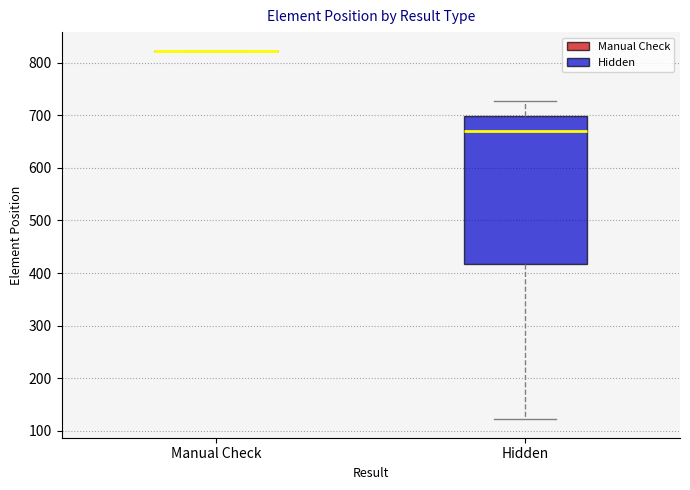

Which box is the tallest, from its lower edge to its upper edge?

Hidden